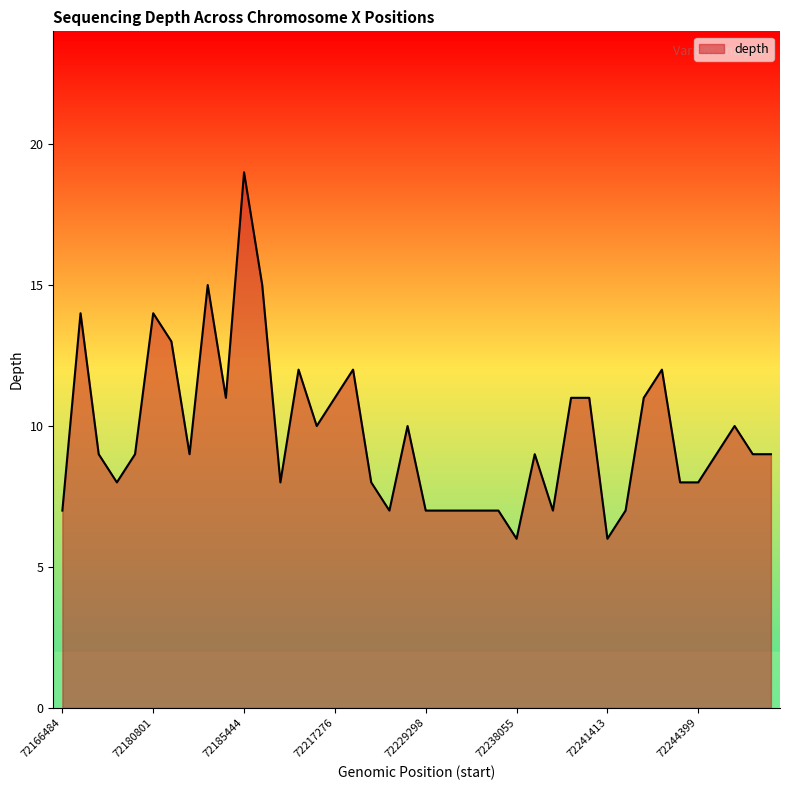

What is the minimum value shown in the chart?

6